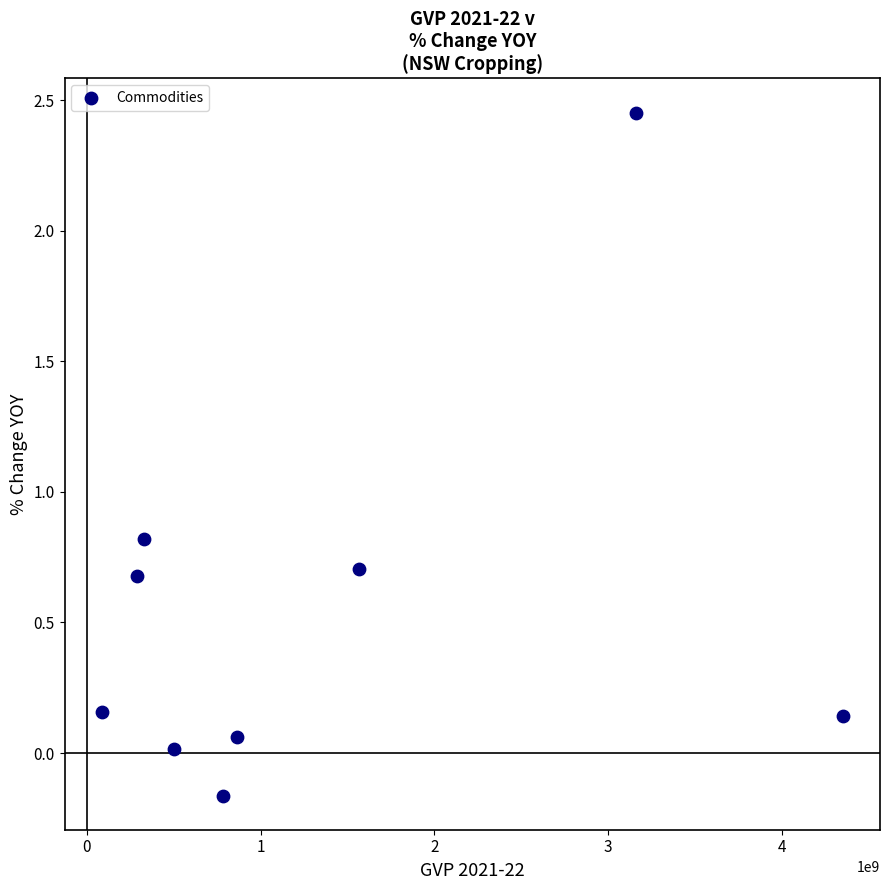

What Y value in the scatter plot is closest to 1?

0.8